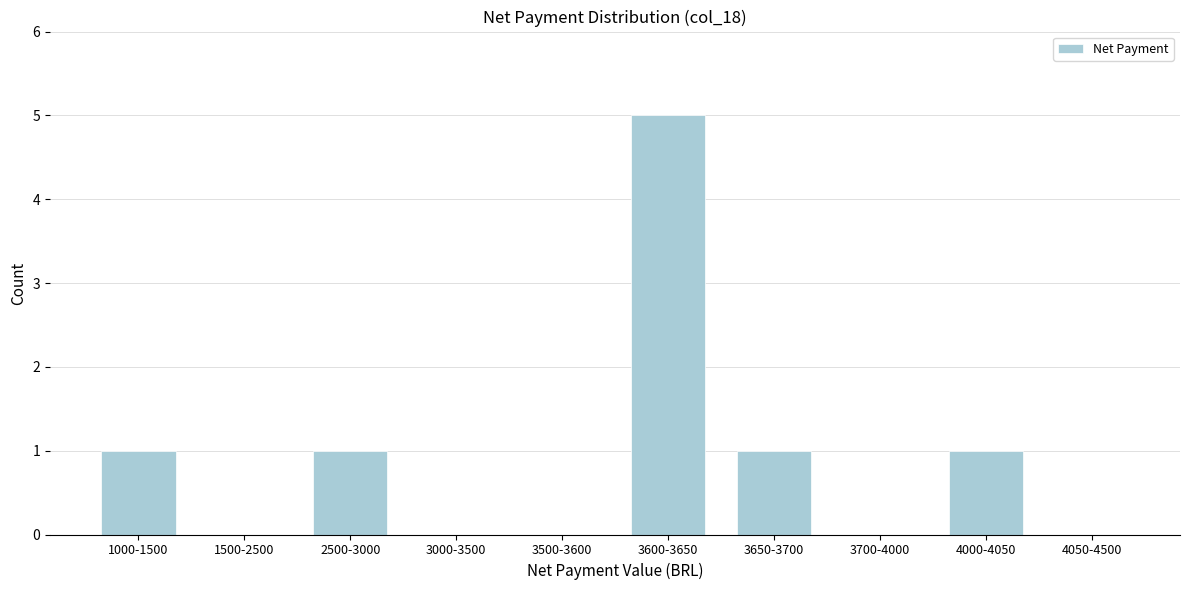

Reading left to right, what are all the values shown in this chart?

1000-1500=1	1500-2500=0	2500-3000=1	3000-3500=0	3500-3600=0	3600-3650=5	3650-3700=1	3700-4000=0	4000-4050=1	4050-4500=0